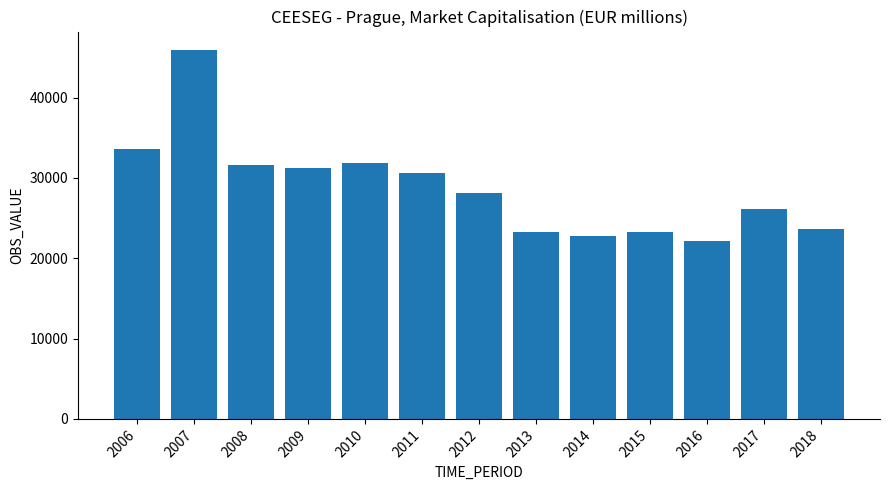

Approximately how many times larger is the value at 2018 compared to 2014?

1.0